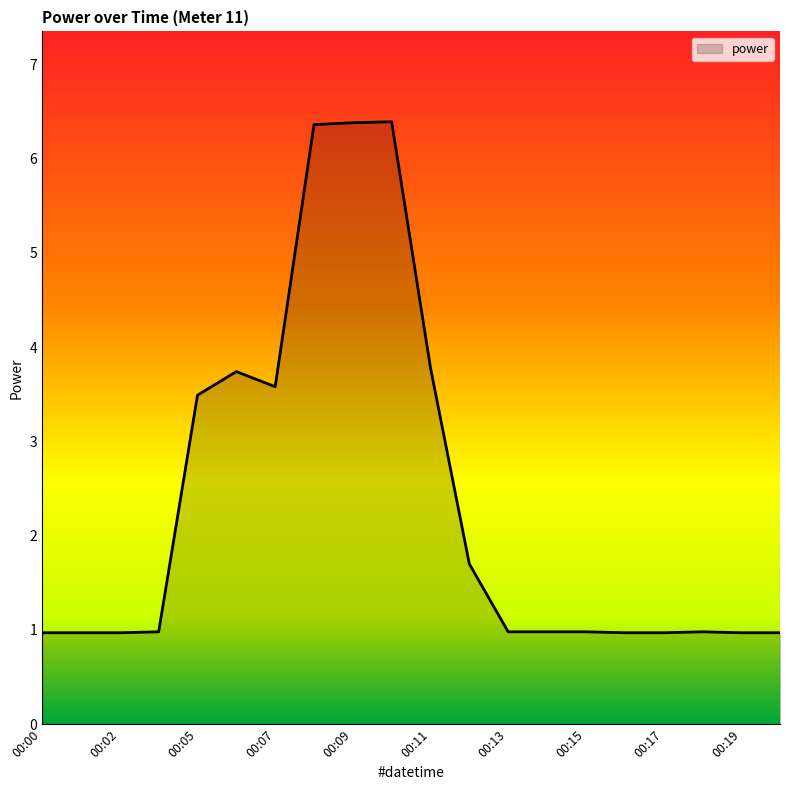

What is the smallest value displayed?

1.0